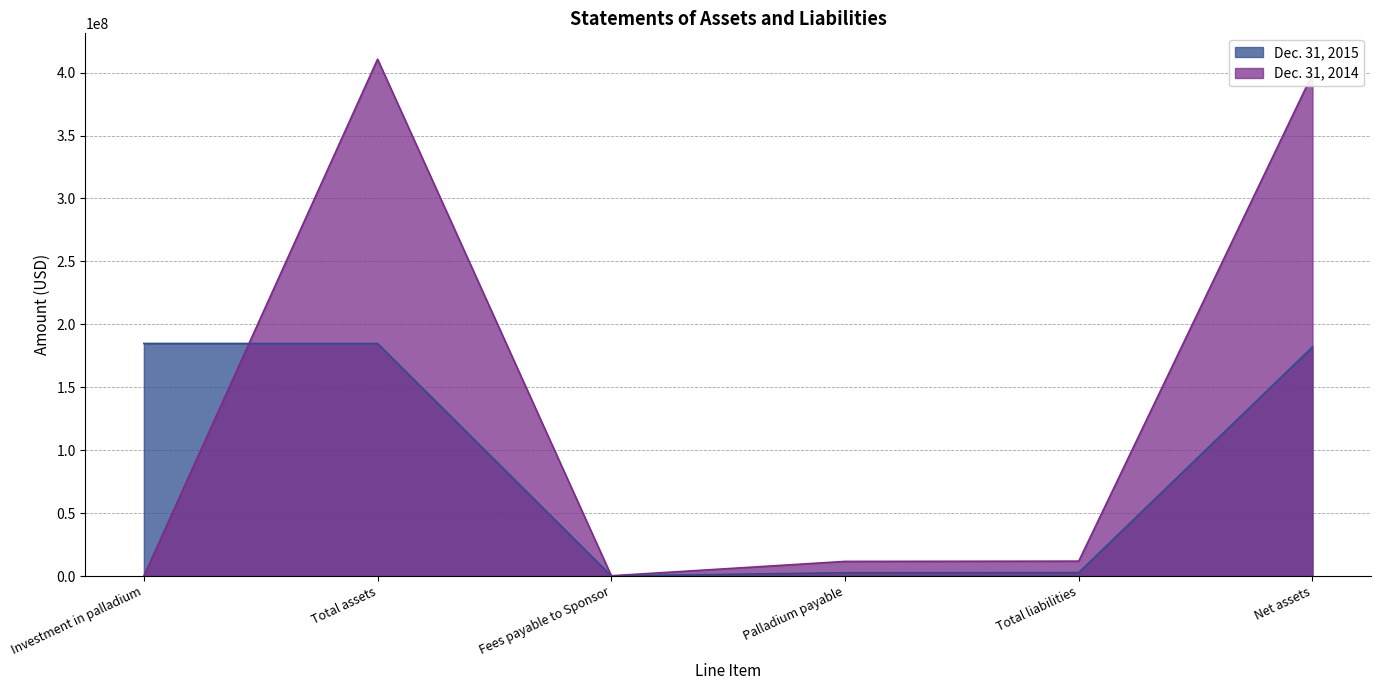

At which label does Dec. 31, 2014 reach its minimum?

Investment in palladium